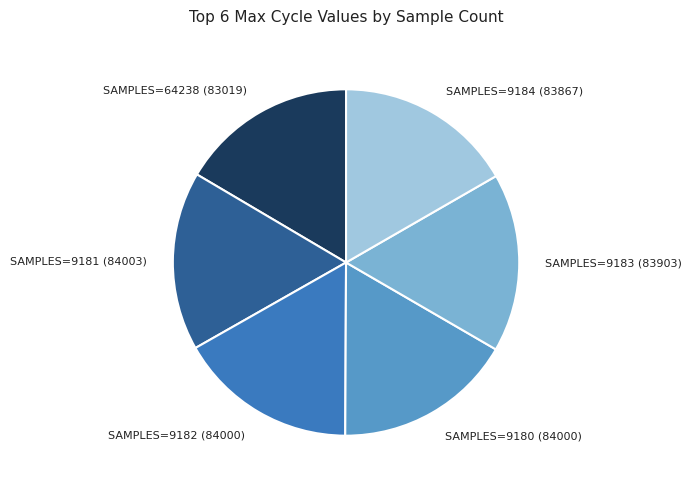

Is there a majority slice in this chart?

No